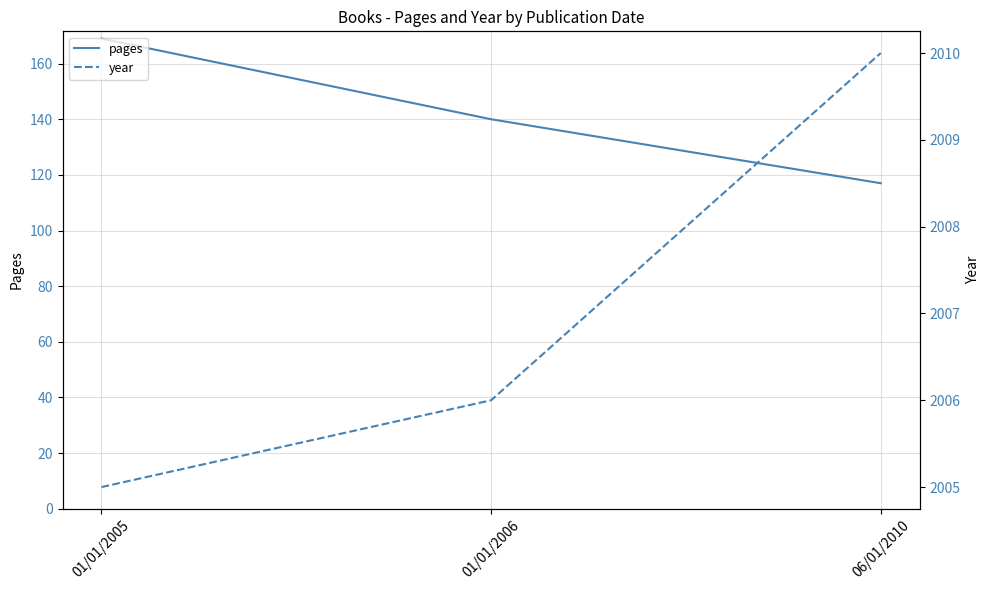

Reading left to right, extract all data points from this chart.

pages: 169	140	117
year: 2005	2006	2010